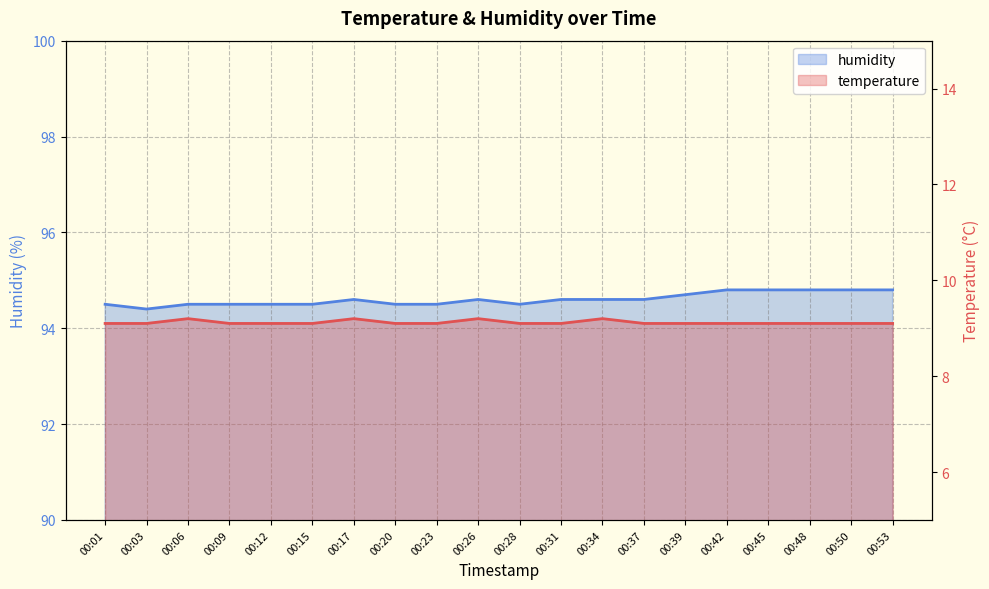

What is the smallest value displayed?

9.1